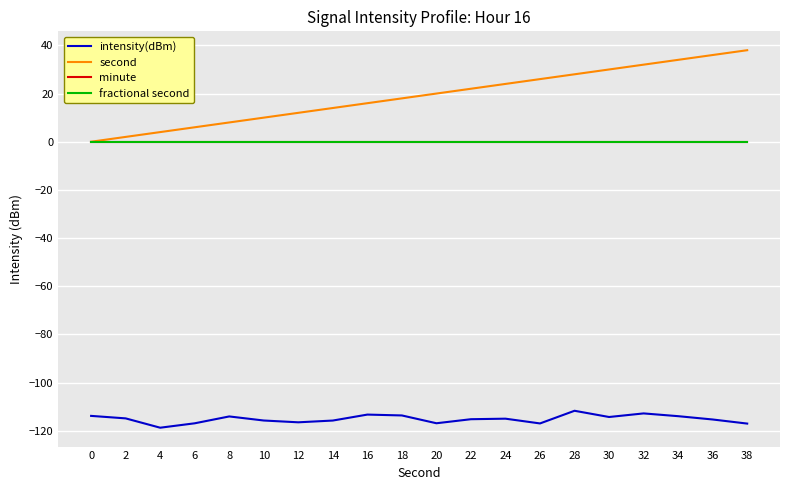

Is this an area chart (filled region under the line)?

No